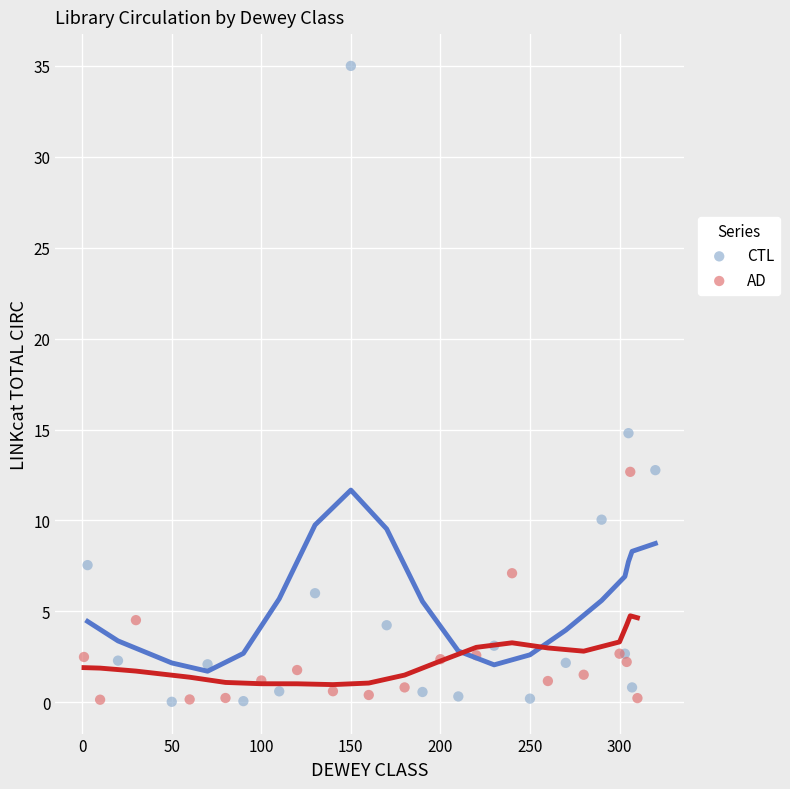

Which series contains the highest Y value?

CTL